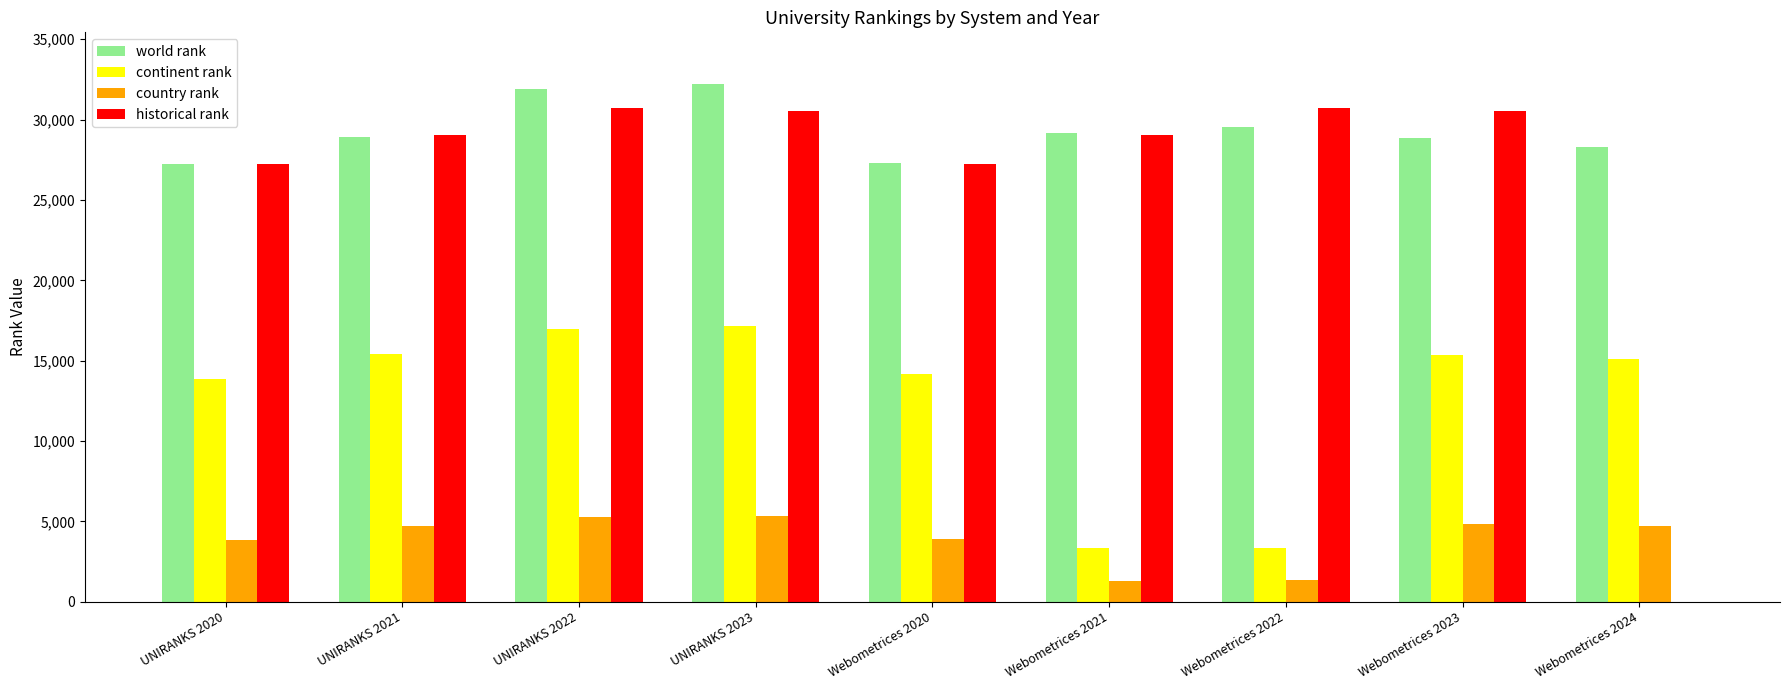

Is the value of historical rank at UNIRANKS 2022 greater than the value of world rank at Webometrices 2024?

Yes